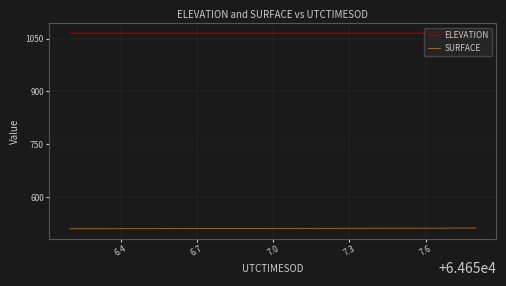

Count the ELEVATION values in the range 1064 to 1065.

40